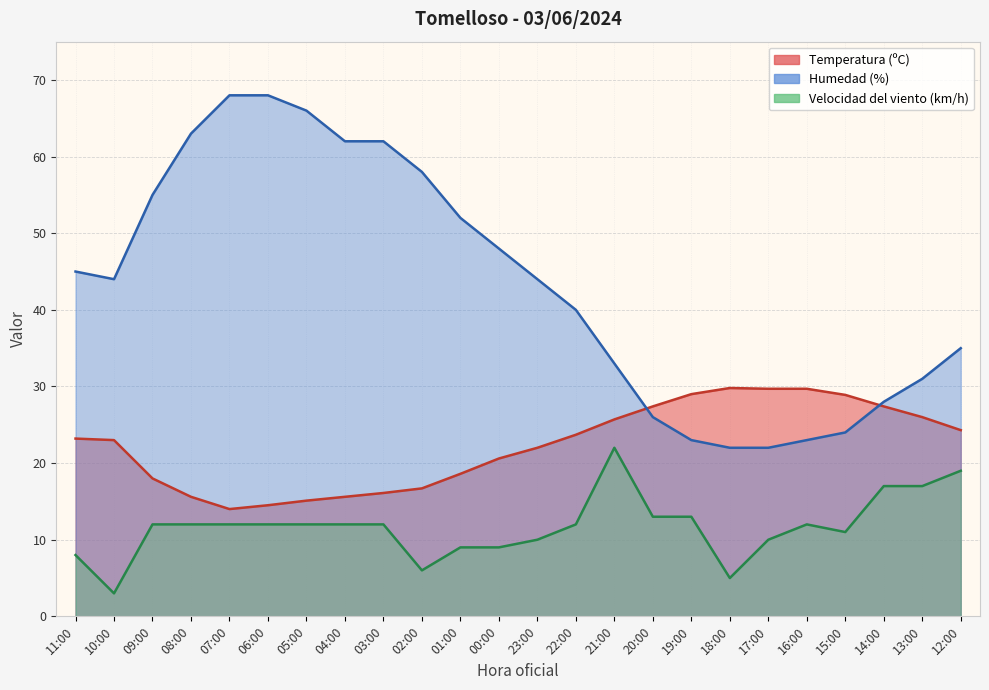

What is the minimum value shown in the chart?

3.0